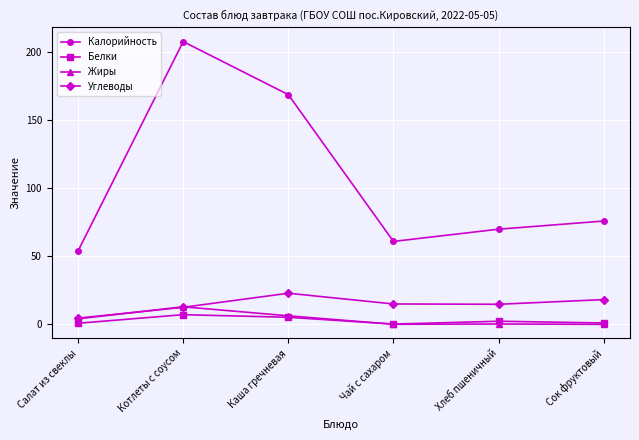

True or false: Калорийность and Белки cross at least once.

False